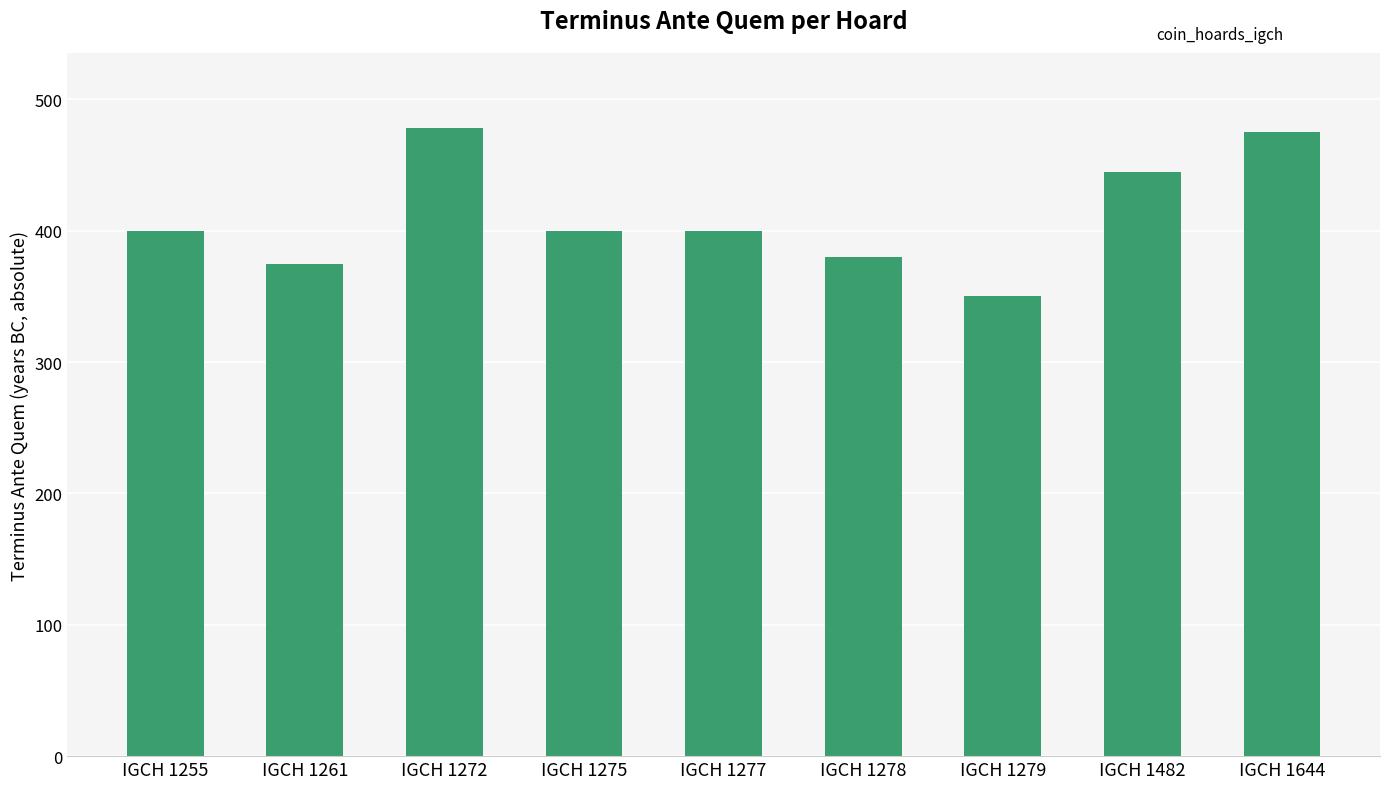

Reading left to right, extract all data points from this chart.

400	375	478	400	400	380	350	445	475